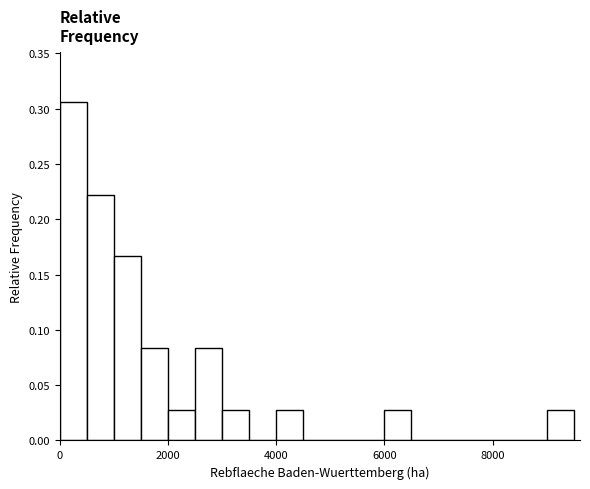

Read against the x-axis, roughly where is the centre of the tallest bar?

200